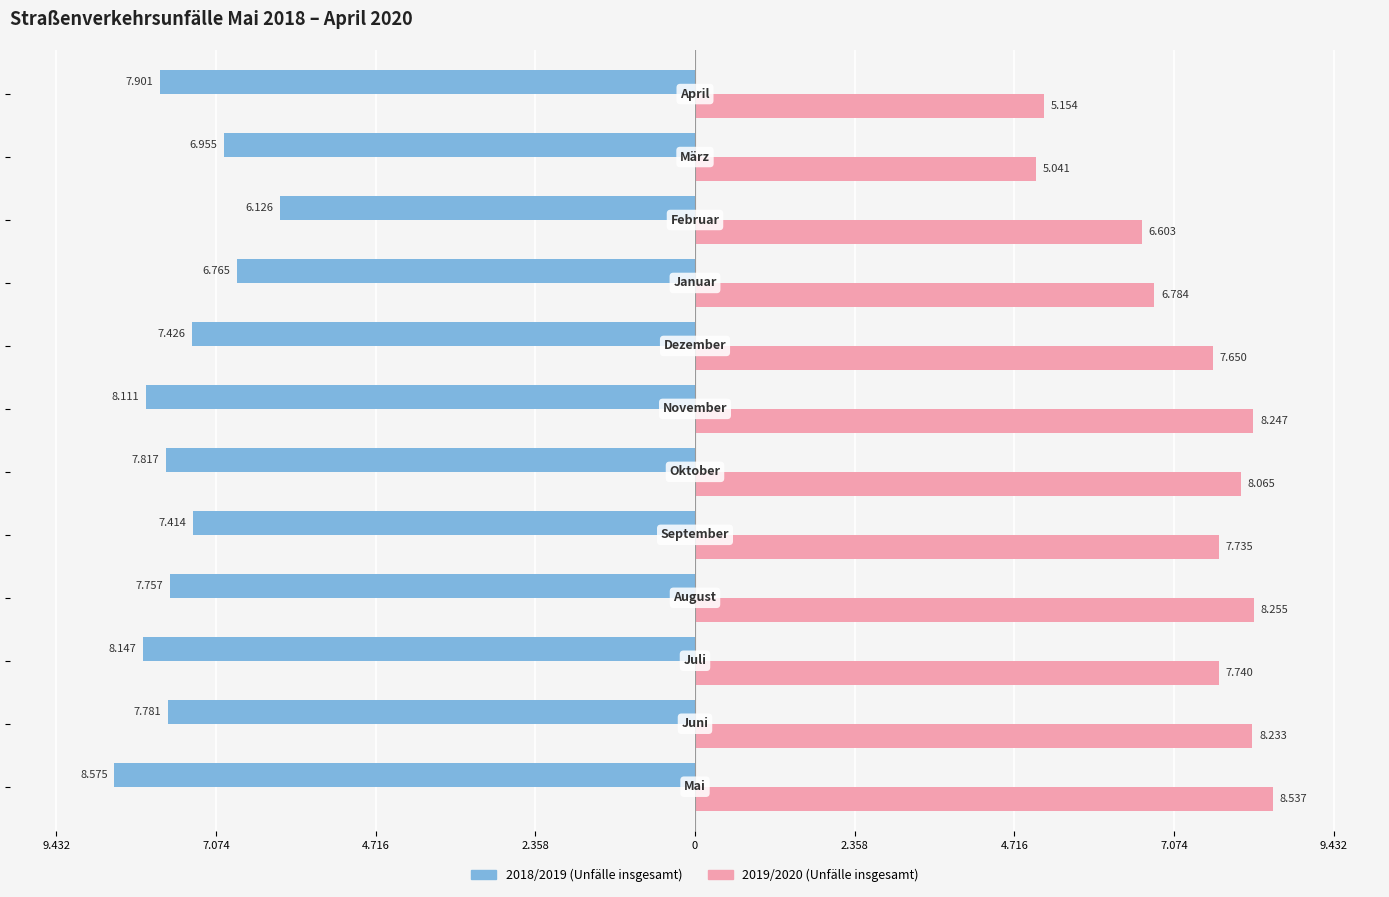

What are all the series names shown in the legend?

2018/2019 (Unfälle insgesamt), 2019/2020 (Unfälle insgesamt)